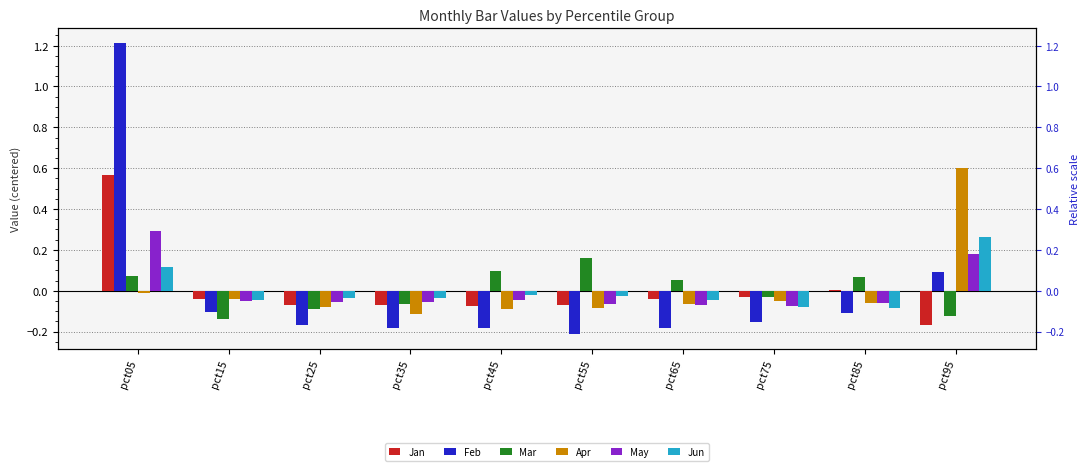

What is the minimum value shown in the chart?

-0.2